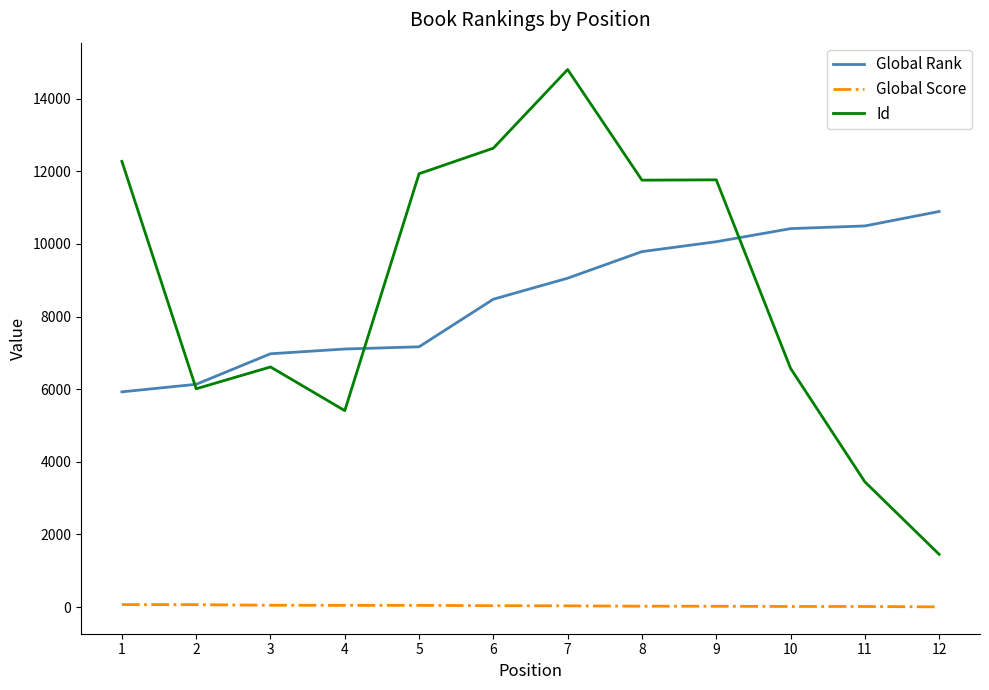

True or false: Id has a value of 6011 at 2.

True